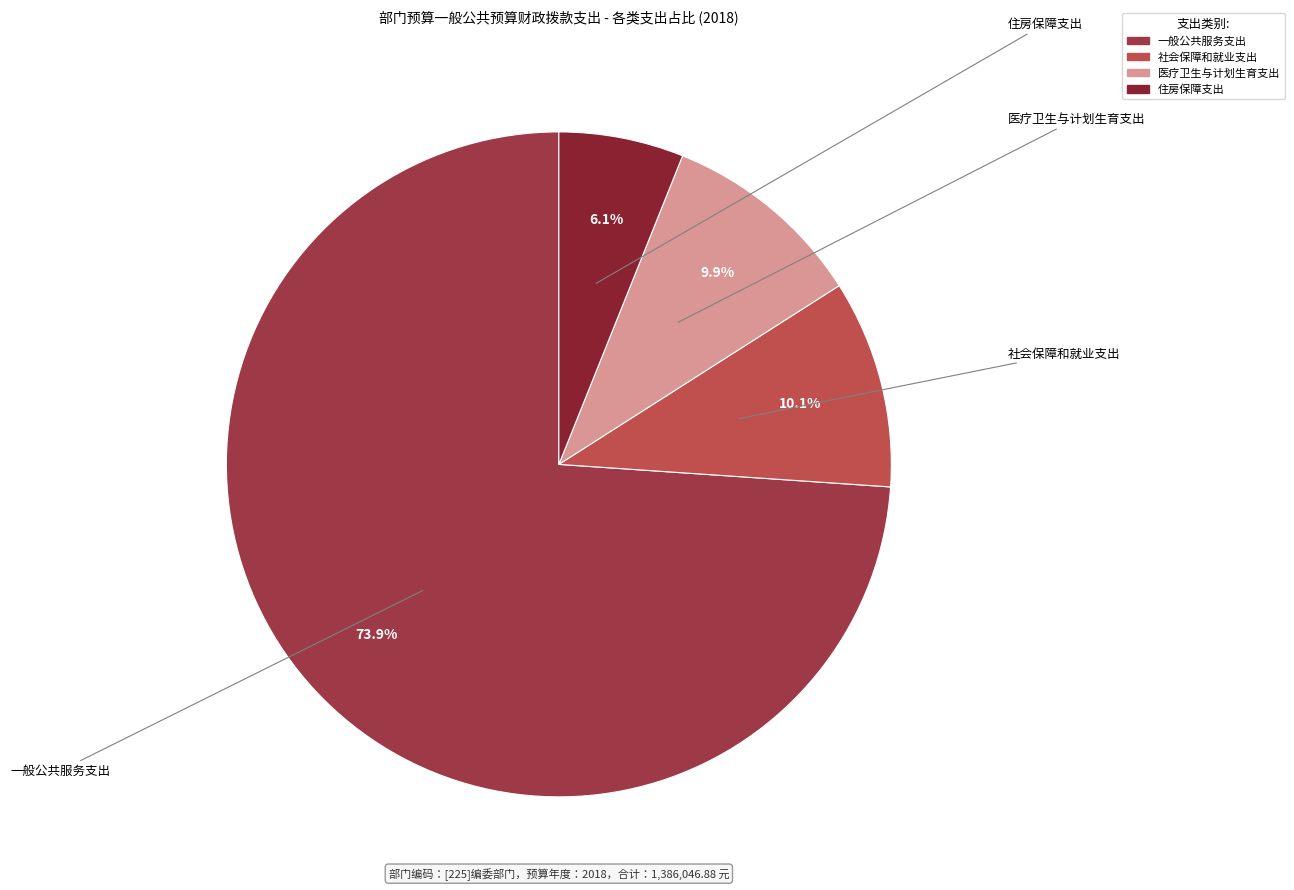

Approximately how many times larger is the value at 社会保障和就业支出 compared to 医疗卫生与计划生育支出?

1.0